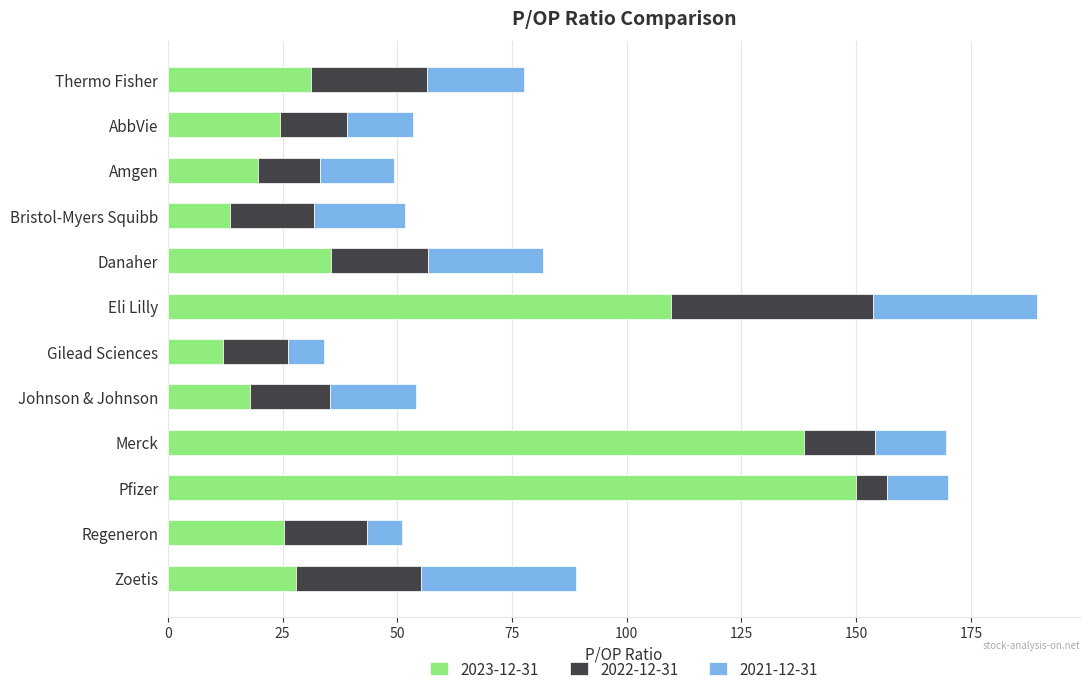

Which category has the highest value in the 2023-12-31 series?

Pfizer